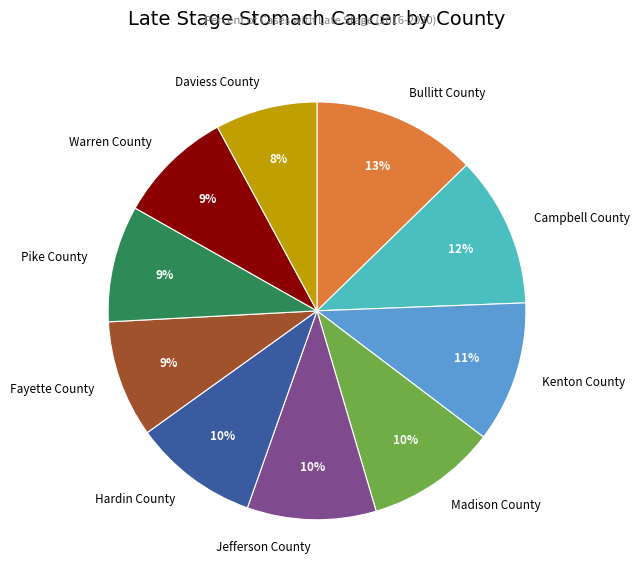

Count the number of slices in the pie.

10